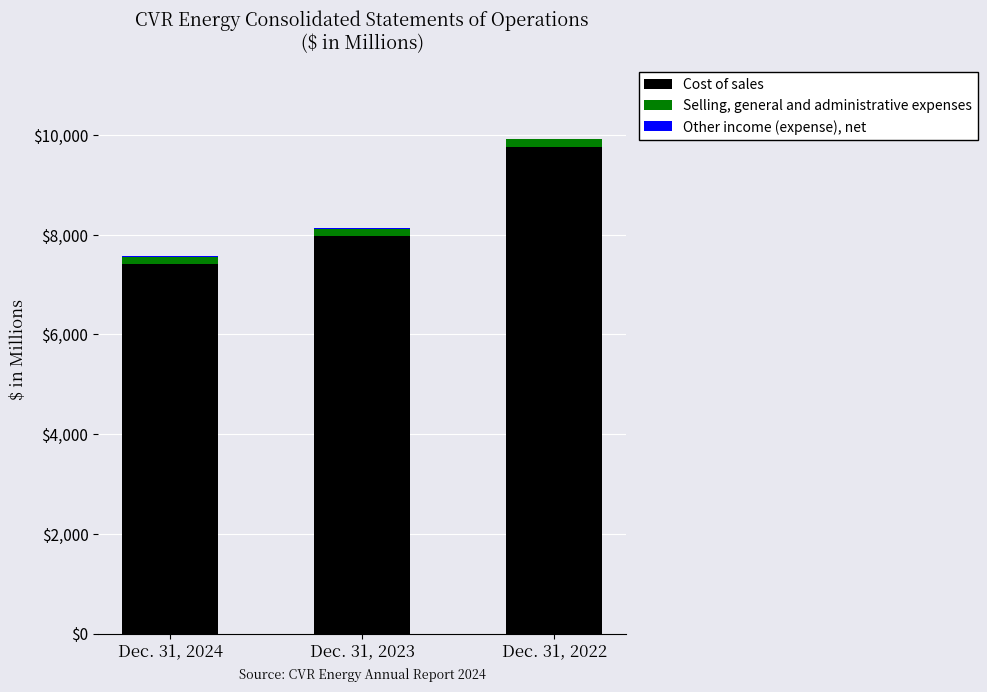

What is the total value across all series at Dec. 31, 2023?

8129